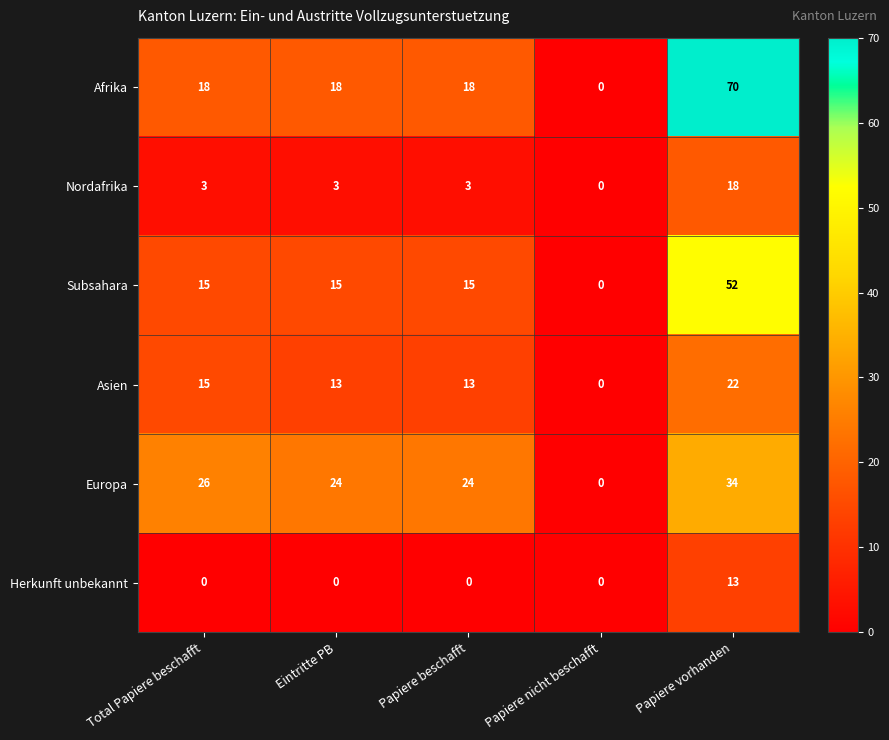

Which series has the largest total across all categories?

Afrika